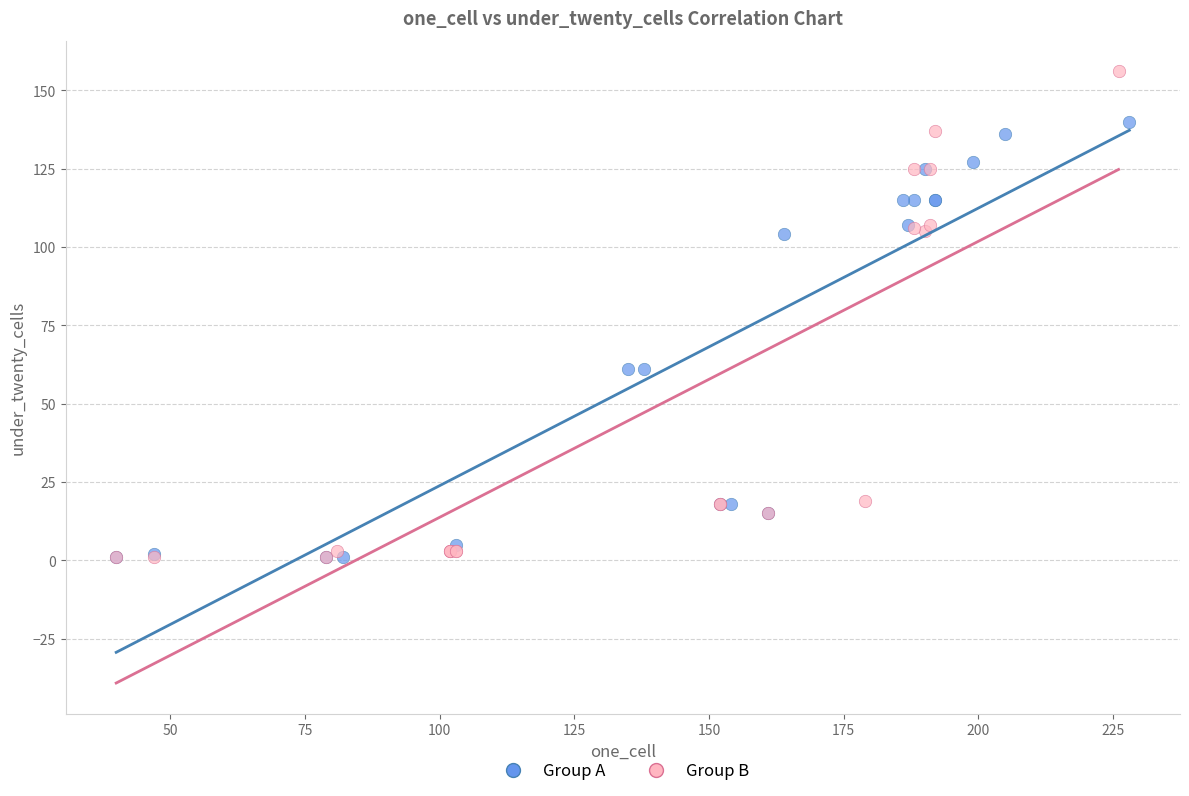

Which series has the largest Y range (max minus min)?

Group B